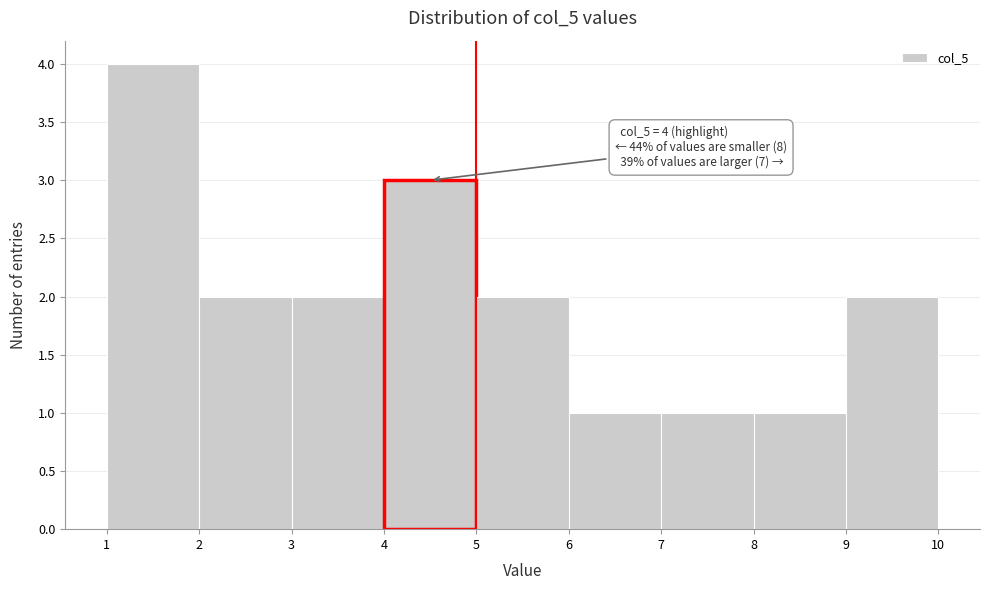

Reading left to right, what are all the values shown in this chart?

1=4	2=2	3=2	4=3	5=2	6=1	7=1	8=1	9=2